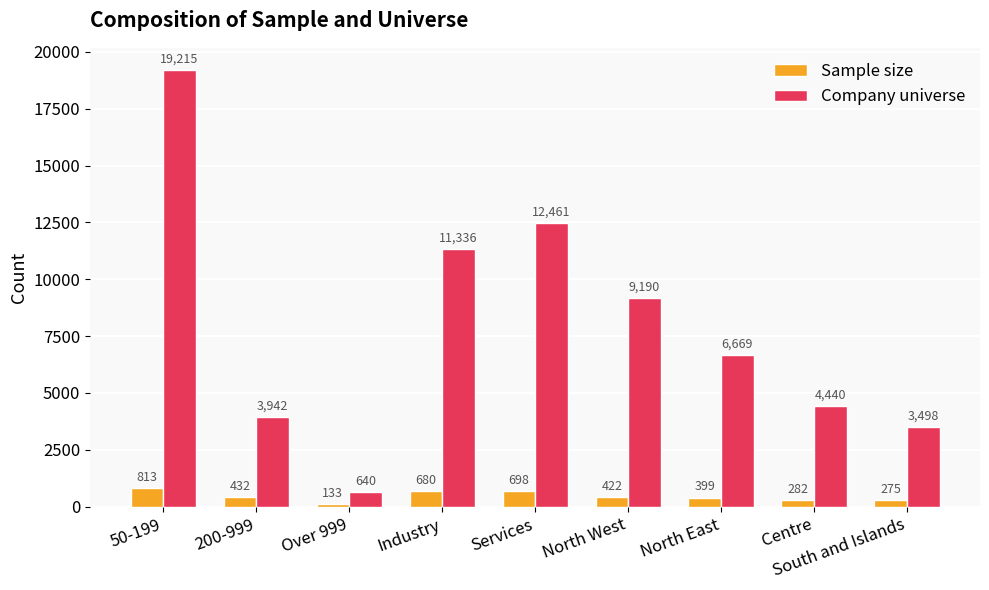

What is the spread (max minus min) of values at South and Islands?

3223